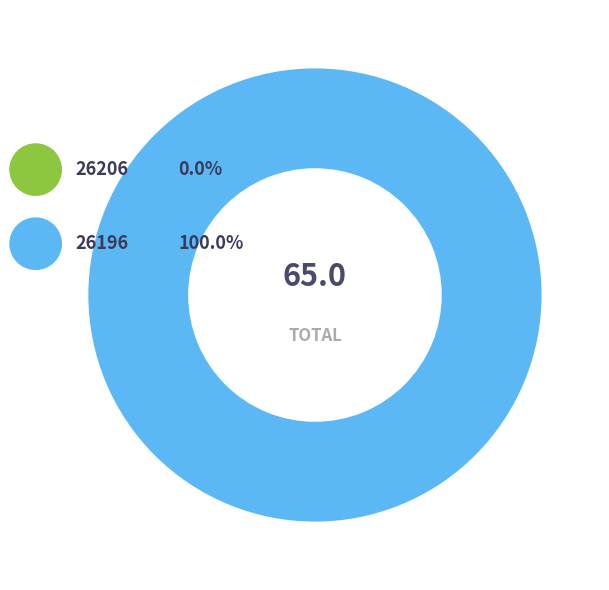

To the nearest percent, what percentage of the pie is 26196?

100%